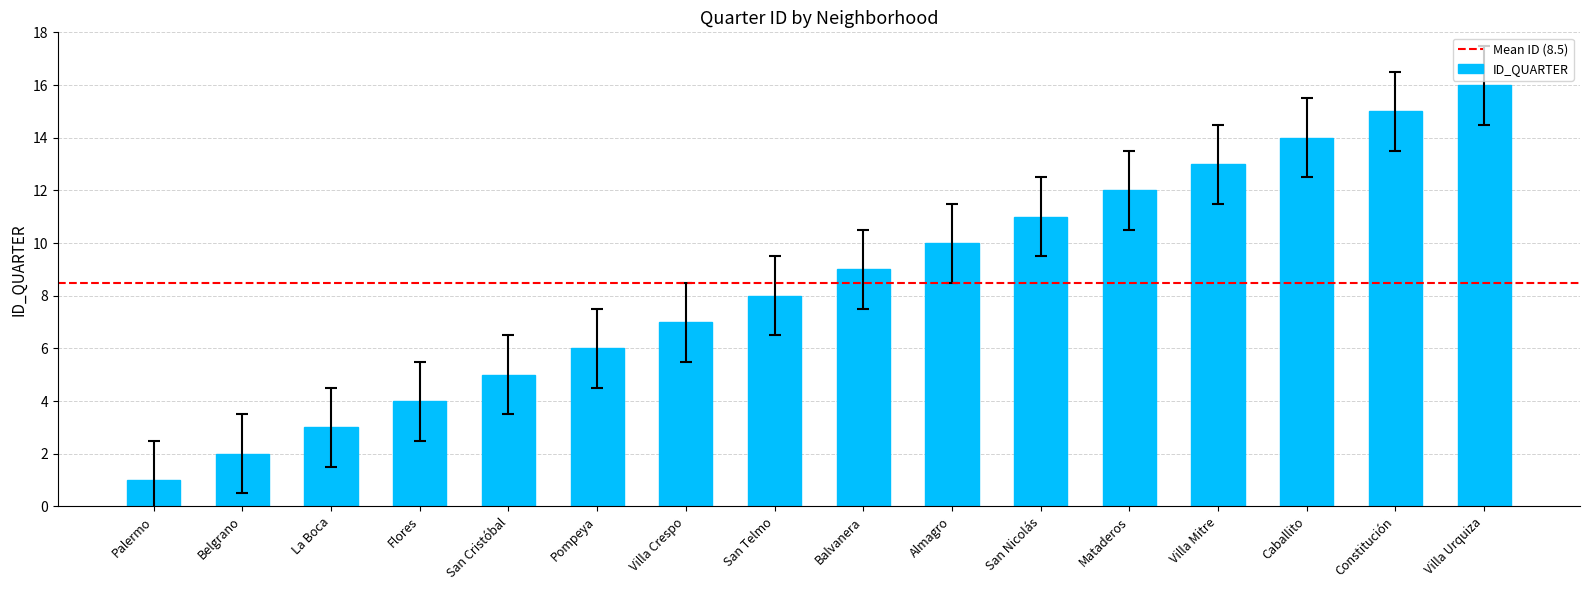

How many data points are less than 9?

8